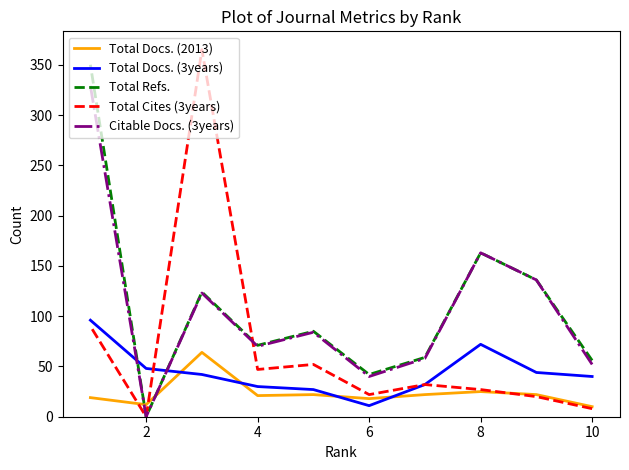

How many intersections are there between Citable Docs. (3years) and Total Docs. (2013)?

2